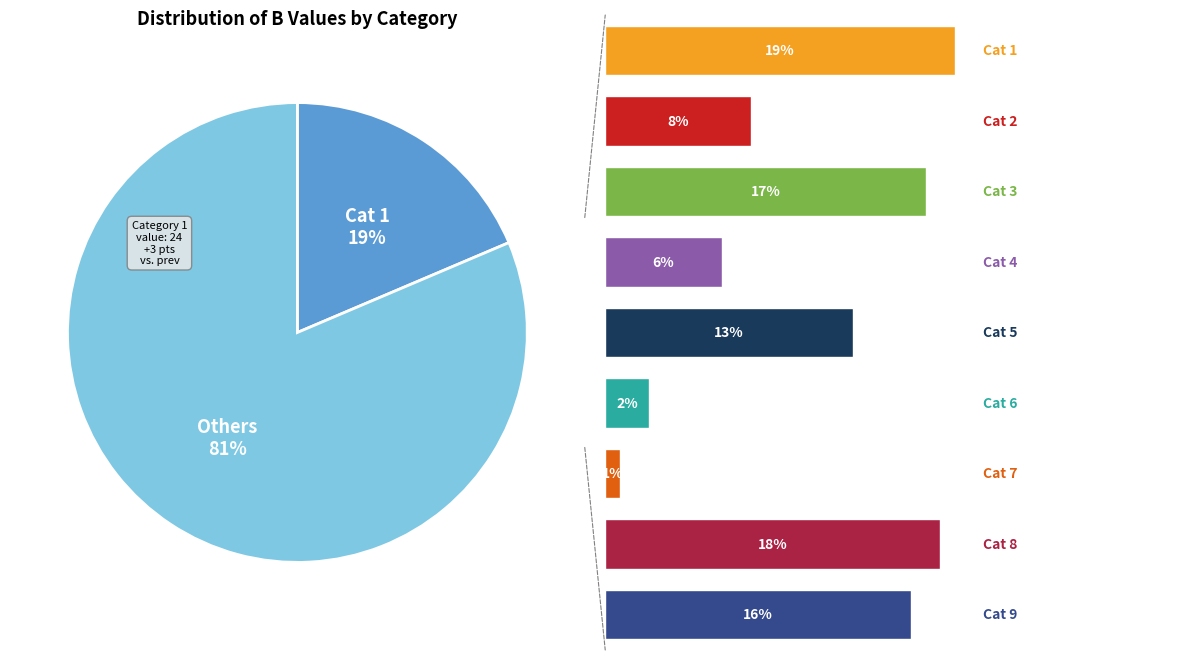

What portion of the pie excludes 7?

82.2%